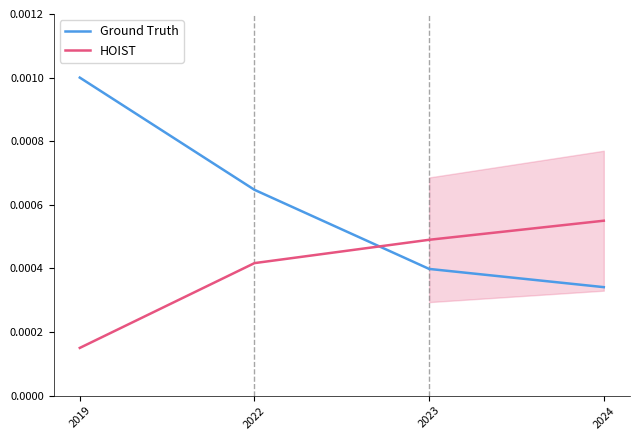

How many intersections are there between HOIST and Ground Truth?

1